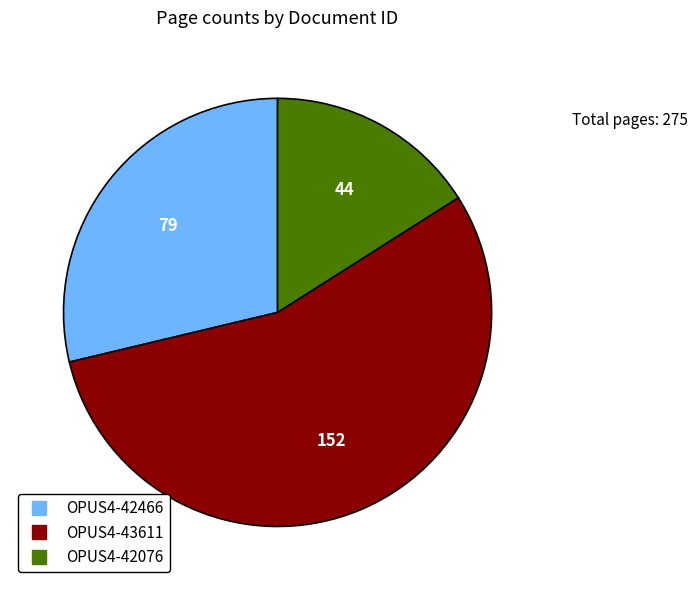

Is there a majority slice in this chart?

Yes